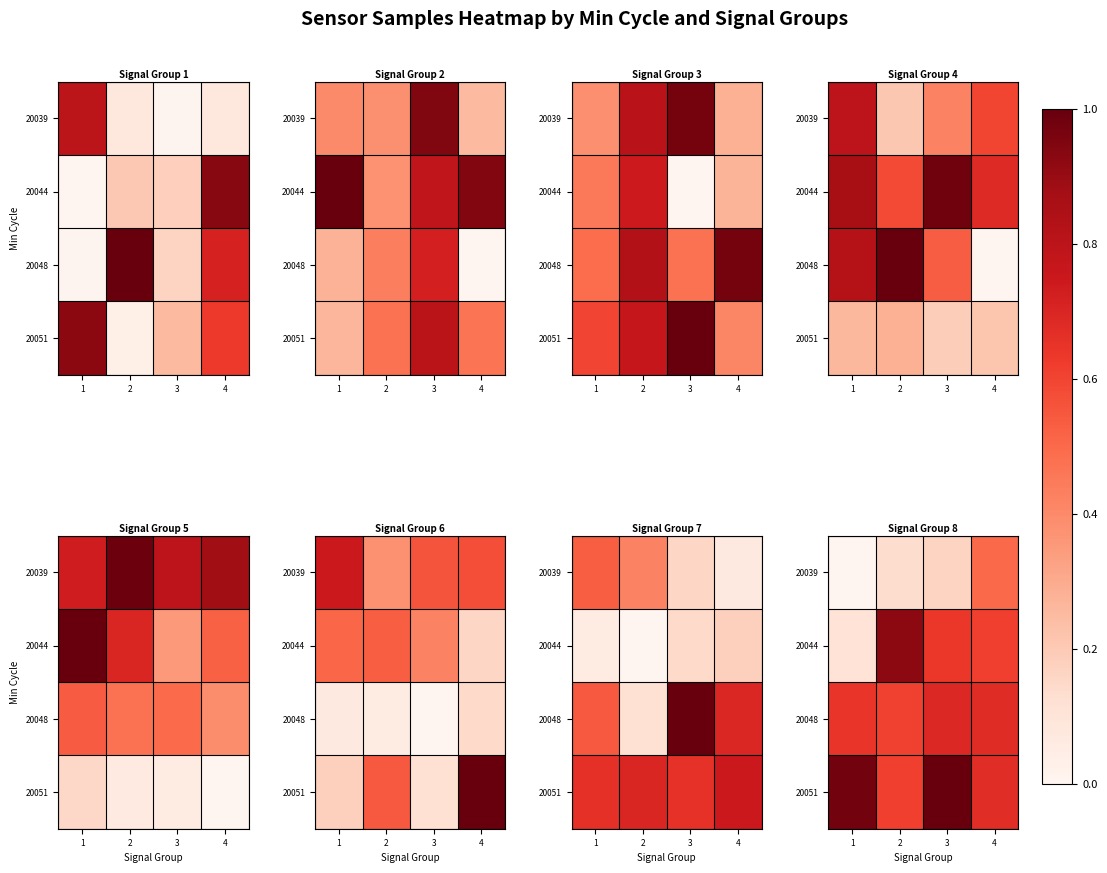

At how many categories does at least one series exceed 0?

4